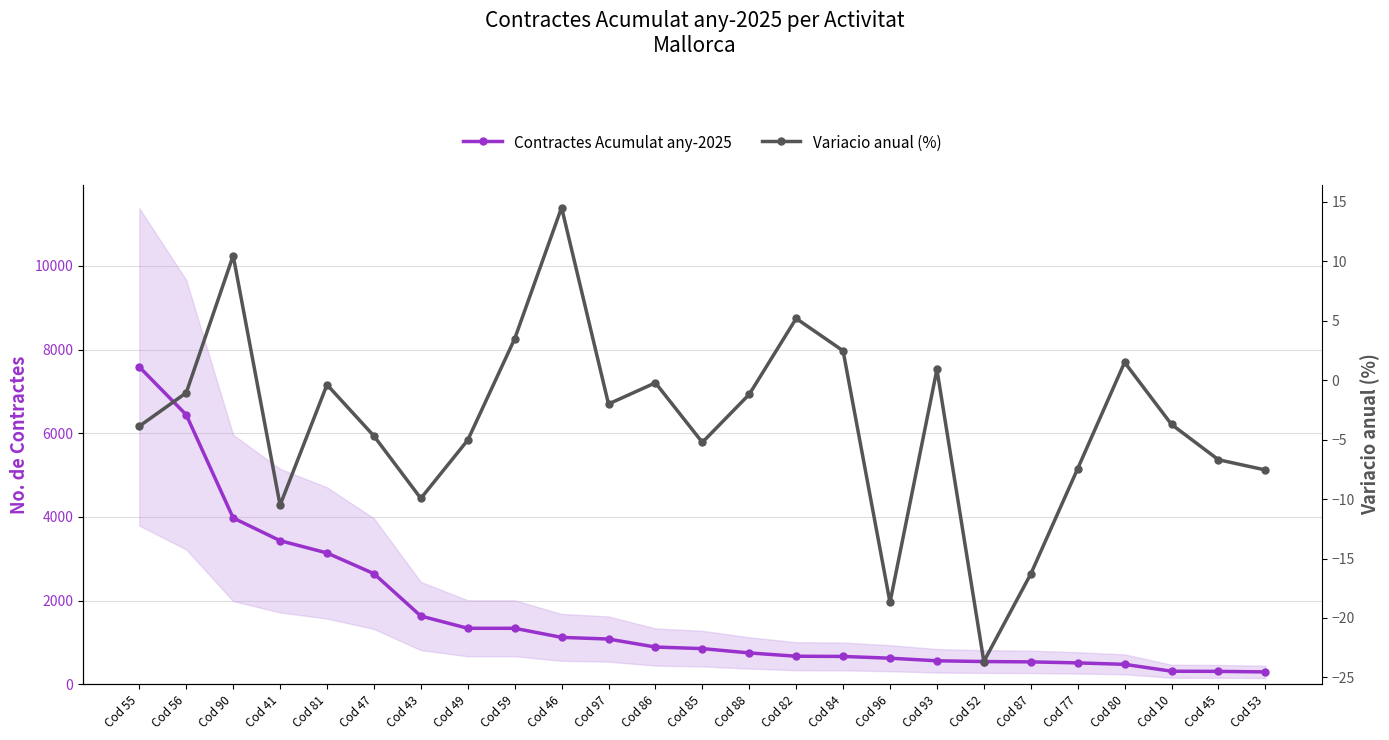

True or false: Contractes Acumulat any-2025 has a value of 294.0 at Cod 53.

True